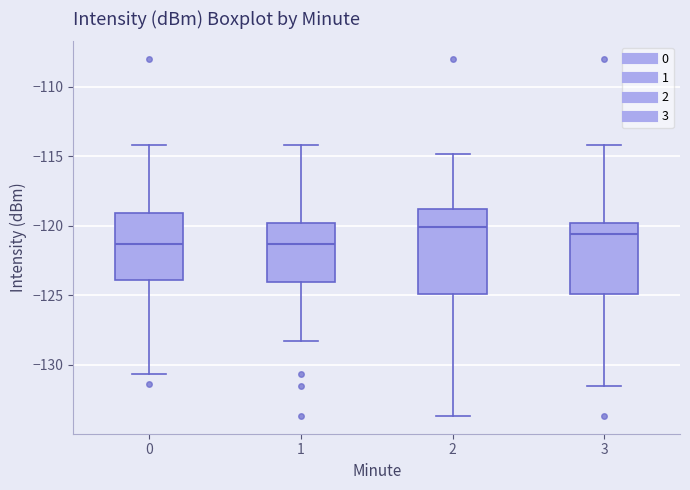

Comparing the boxes themselves (not the whiskers), which one is the tallest?

2